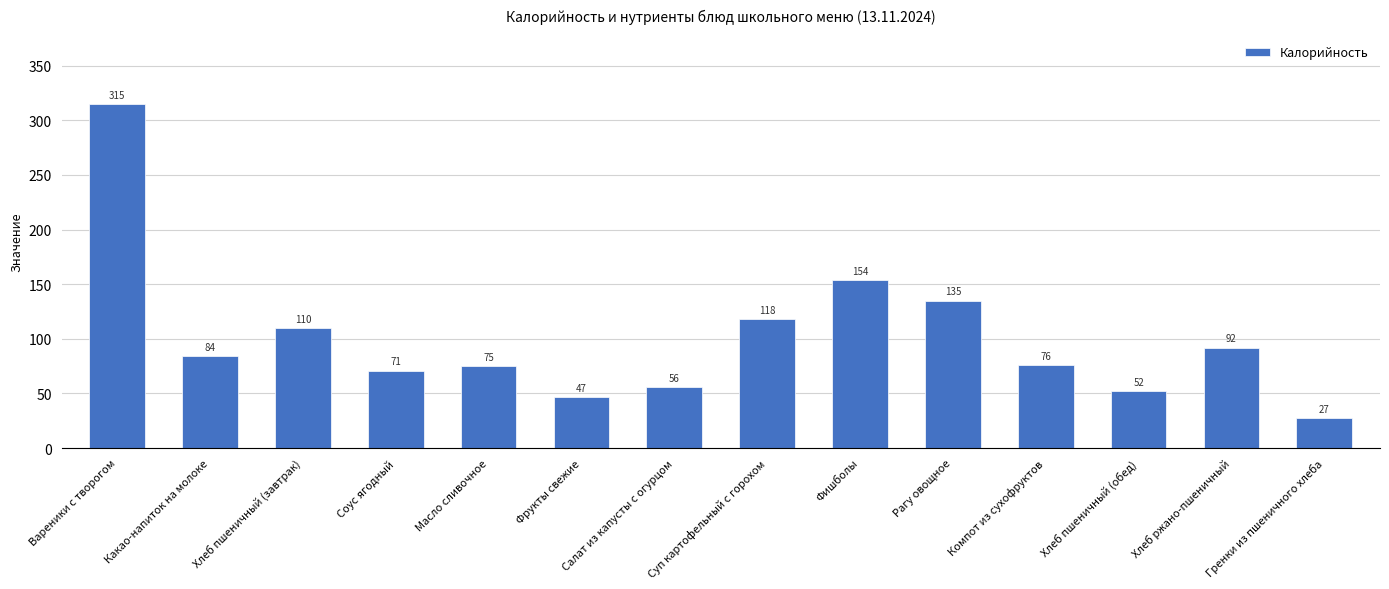

What is the greatest value displayed?

315.0